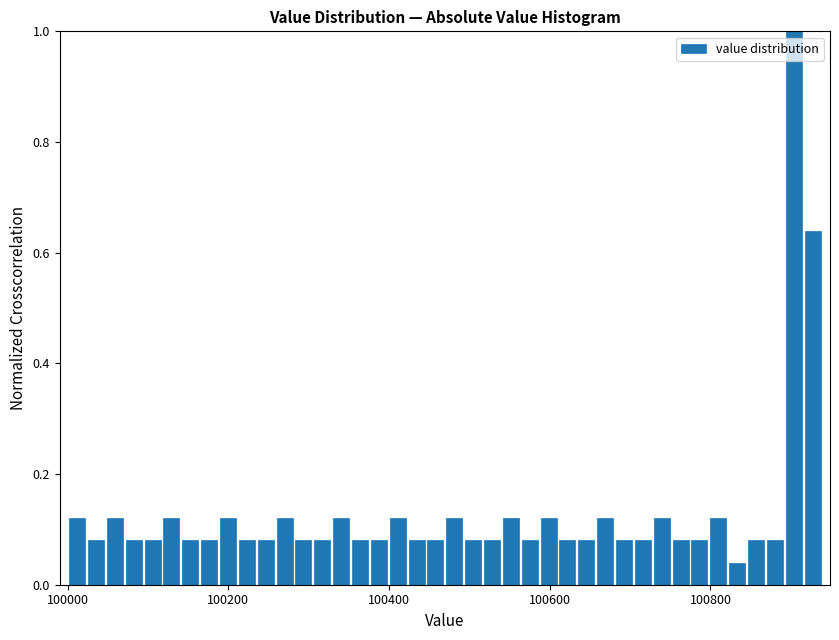

Read against the x-axis, roughly where is the centre of the tallest bar?

100900